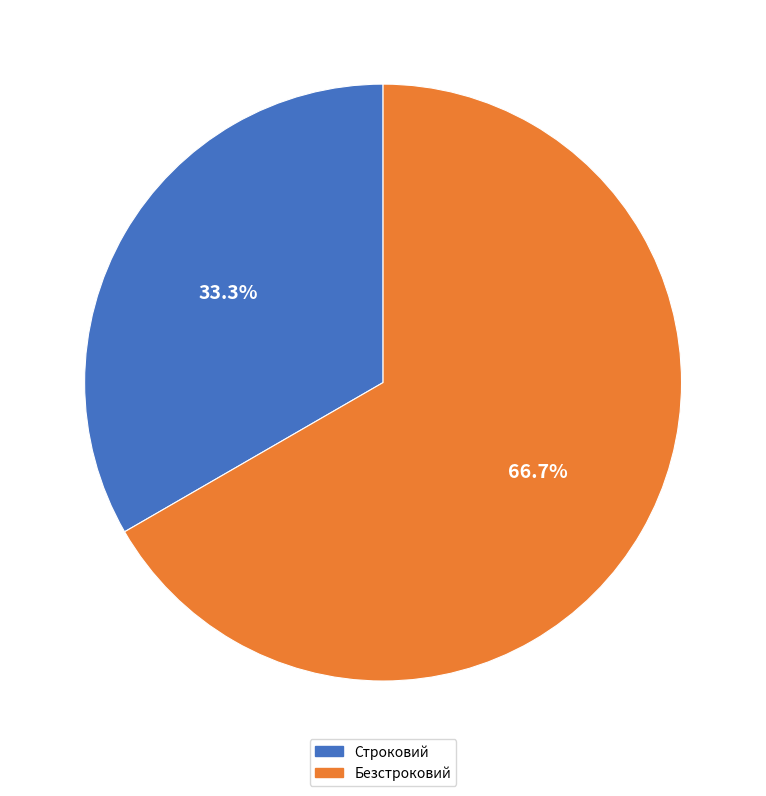

To the nearest percent, what is the difference between the largest and smallest slice percentages?

33%